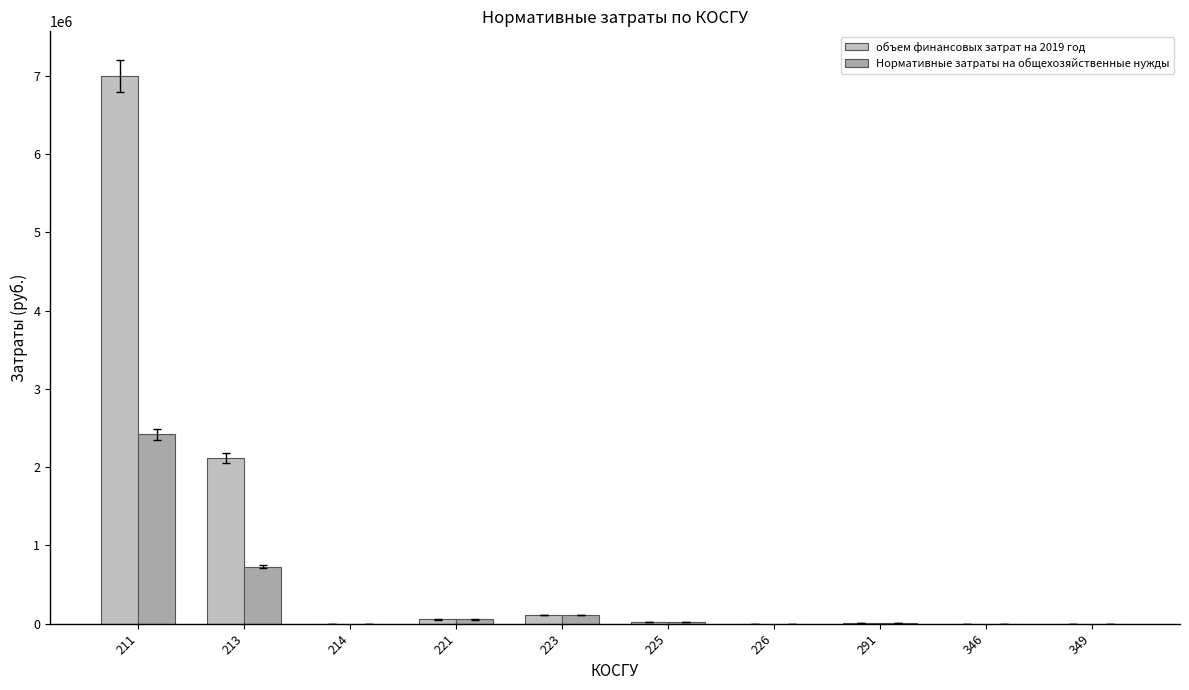

Between 213 and 346, which series saw the biggest shift?

объем финансовых затрат на 2019 год